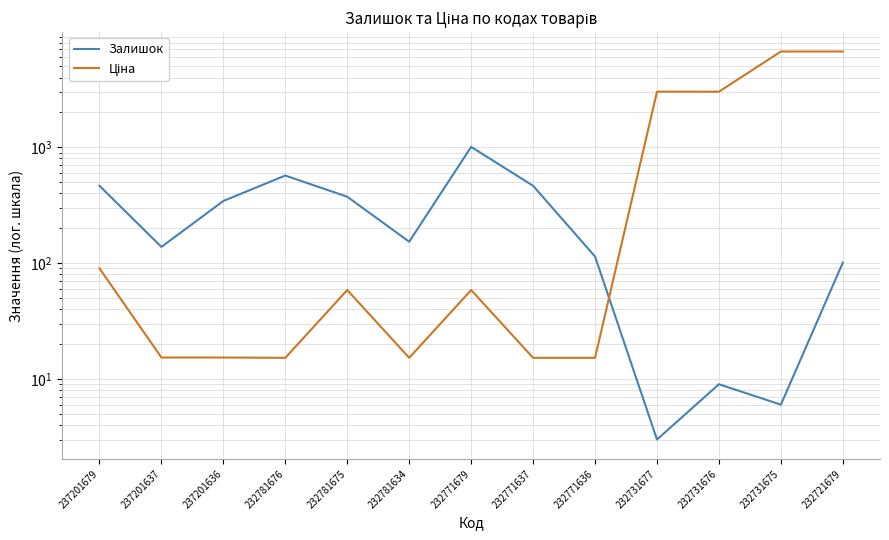

Reading left to right, transcribe all the data shown in this chart.

Залишок: 237201679=465.0	237201637=138.0	237201636=344.0	232781676=570.0	232781675=374.0	232781634=153.0	232771679=1008.0	232771637=465.0	232771636=114.0	232731677=3.0	232731676=9.0	232731675=6.0	232721679=101.0
Ціна: 237201679=90.1	237201637=15.3	237201636=15.3	232781676=15.2	232781675=58.5	232781634=15.2	232771679=58.5	232771637=15.2	232771636=15.2	232731677=3020.9	232731676=3017.6	232731675=6705.7	232721679=6705.7